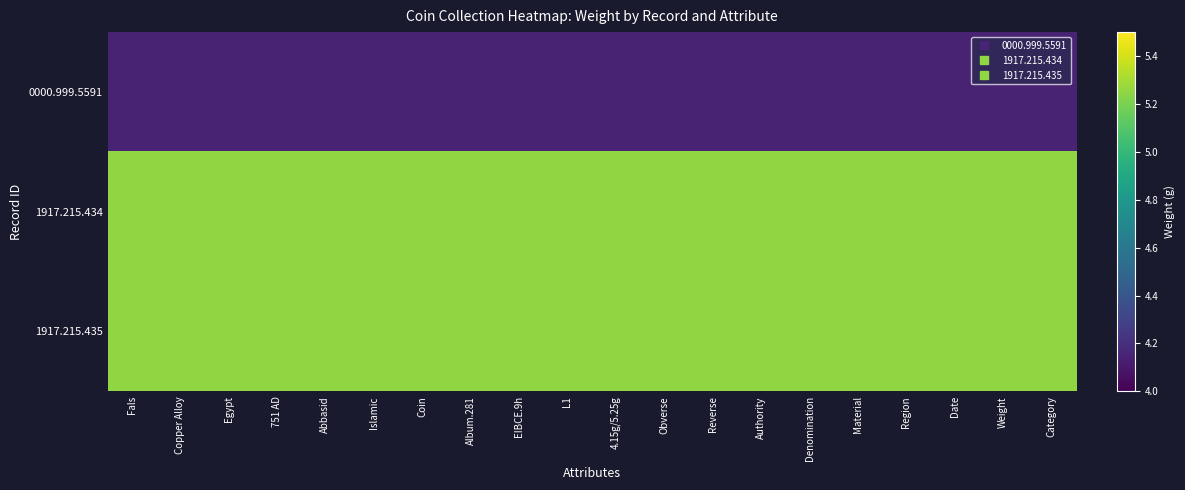

What is the total value across all series at Authority?

14.7